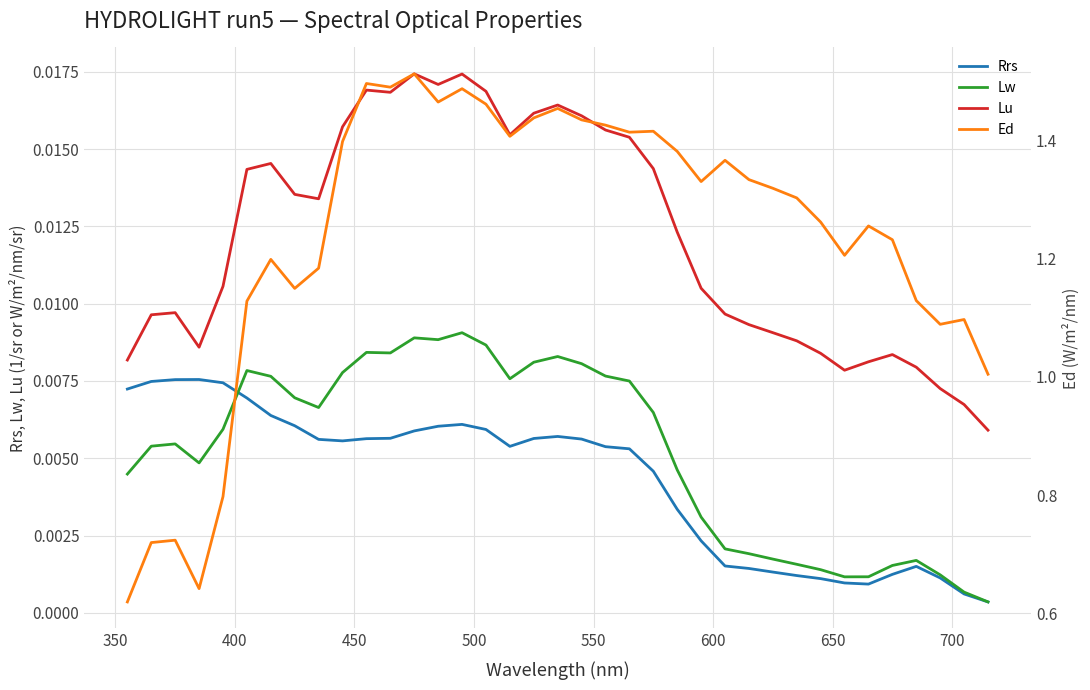

At how many categories does at least one series exceed 0?

37